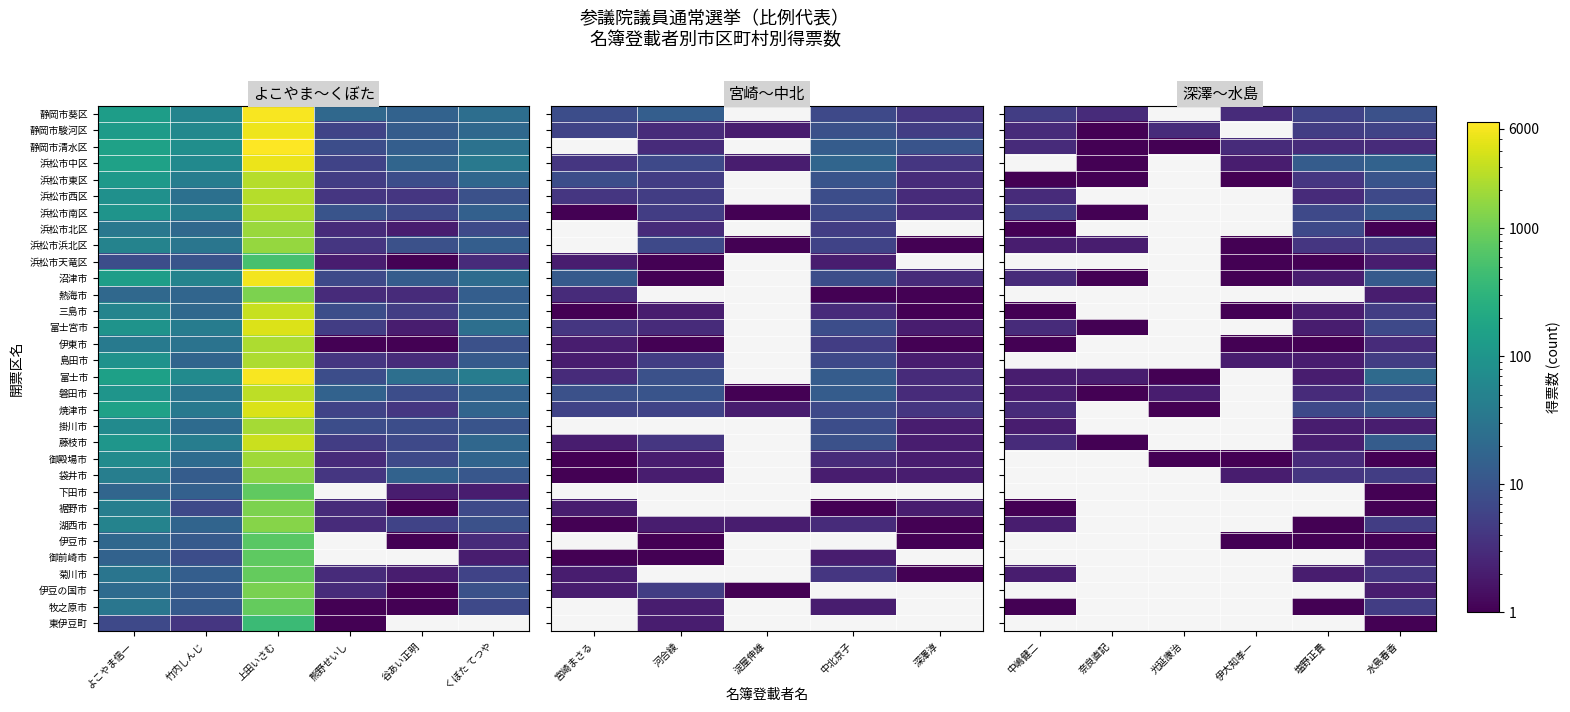

Rank the series by their maximum value, from lowest to highest.

下田市, 裾野市, 伊豆市, 東伊豆町, 浜松市天竜区, 熱海市, 掛川市, 伊豆の国市, 静岡市清水区, 伊東市, 御殿場市, 御前崎市, 菊川市, 浜松市浜北区, 三島市, 島田市, 袋井市, 湖西市, 牧之原市, 静岡市駿河区, 浜松市西区, 浜松市北区, 富士宮市, 磐田市, 静岡市葵区, 浜松市東区, 焼津市, 浜松市南区, 沼津市, 藤枝市, 浜松市中区, 富士市